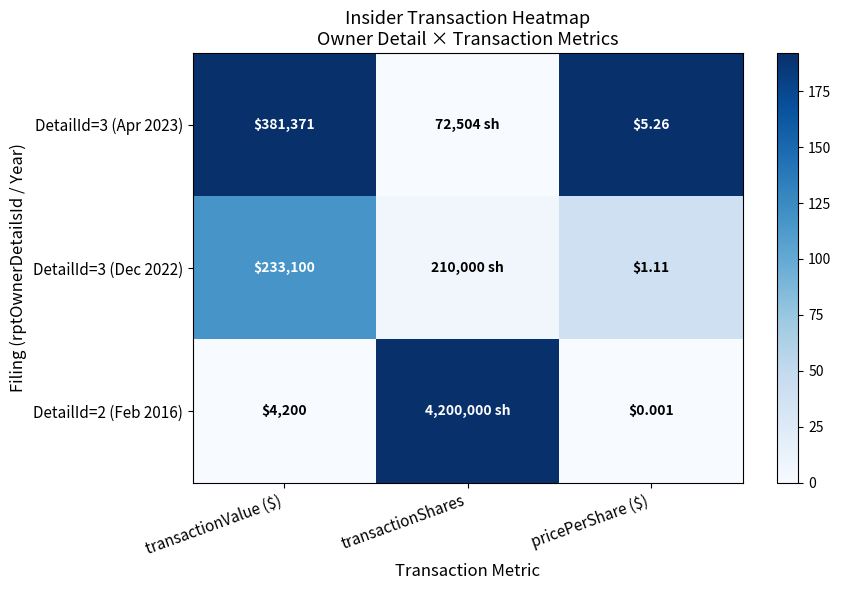

How many categories are shown in the chart?

3